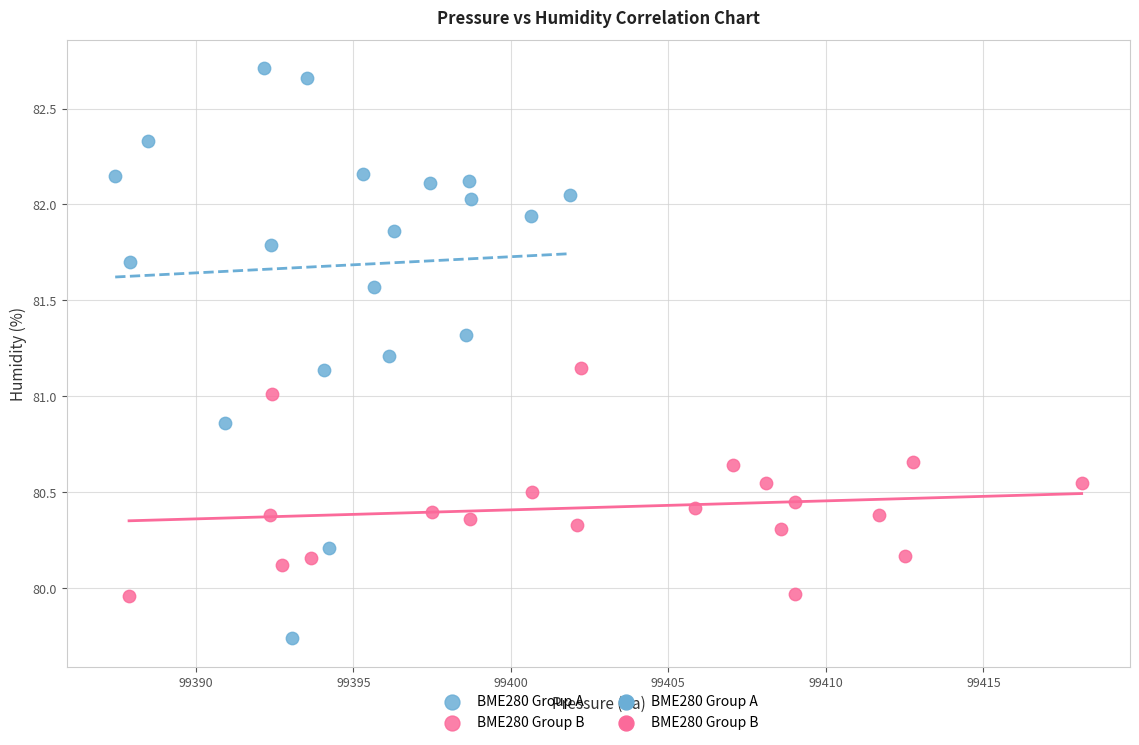

Which series has the largest Y range (max minus min)?

BME280 Group A